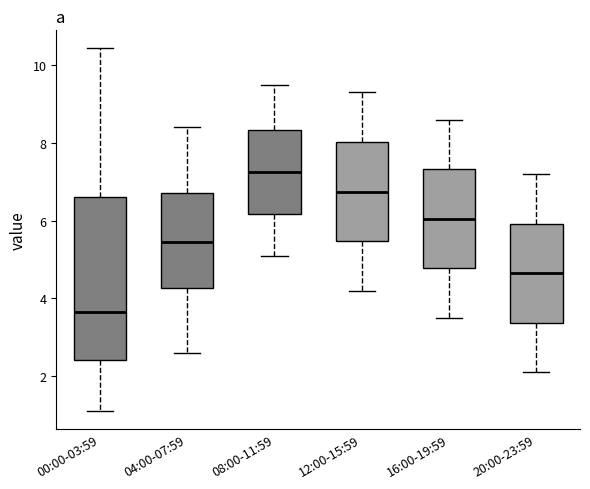

Reading left to right, transcribe this box plot: for each box, give where its median line is, the range the box spans, and where its two whiskers end, as read against the y-axis. The values are not printed on the chart, so give them approximately, as read against the axis.

00:00-03:59: median 3.6, box 2.4 to 6.6, whiskers 1.2 to 10.4
04:00-07:59: median 5.4, box 4.2 to 6.8, whiskers 2.6 to 8.4
08:00-11:59: median 7.2, box 6.2 to 8.4, whiskers 5.2 to 9.6
12:00-15:59: median 6.8, box 5.4 to 8.0, whiskers 4.2 to 9.4
16:00-19:59: median 6.0, box 4.8 to 7.4, whiskers 3.6 to 8.6
20:00-23:59: median 4.6, box 3.4 to 6.0, whiskers 2.2 to 7.2